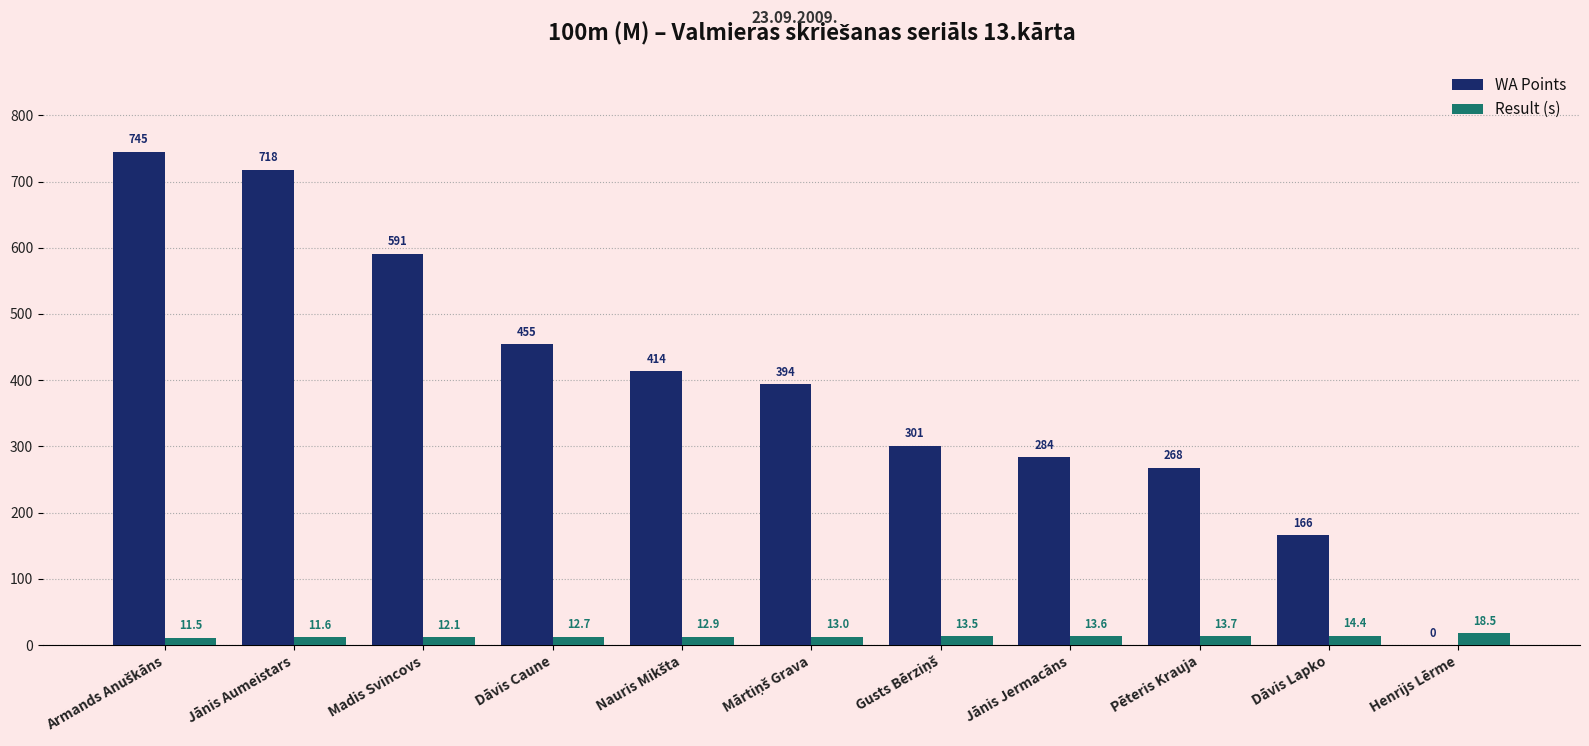

Are the bars horizontal?

No